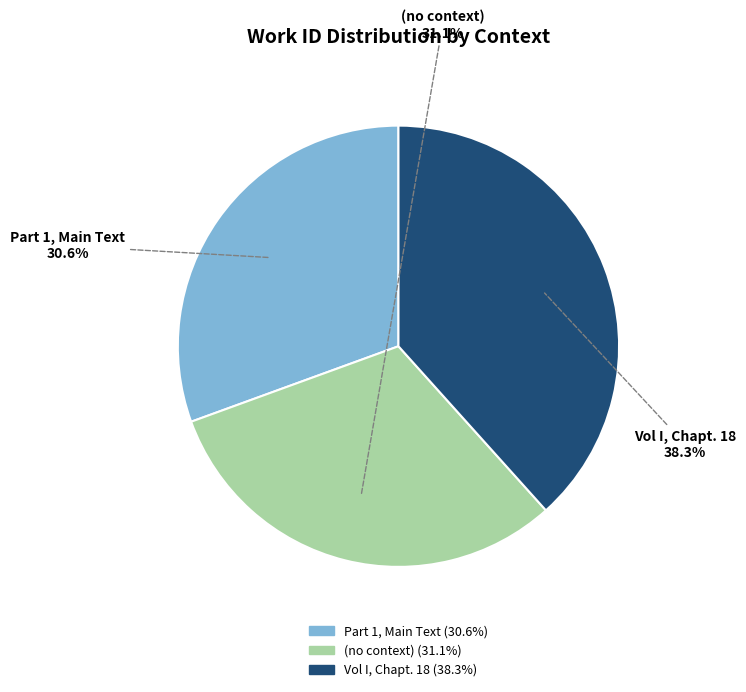

Does any single category account for the majority?

No